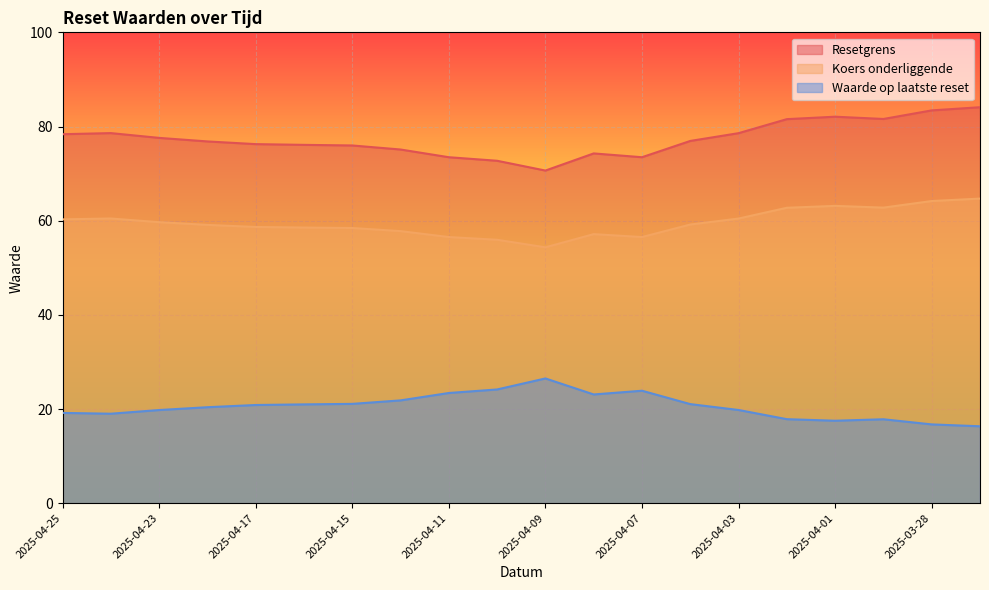

Rank the series by their maximum value, from highest to lowest.

Resetgrens, Koers onderliggende, Waarde op laatste reset